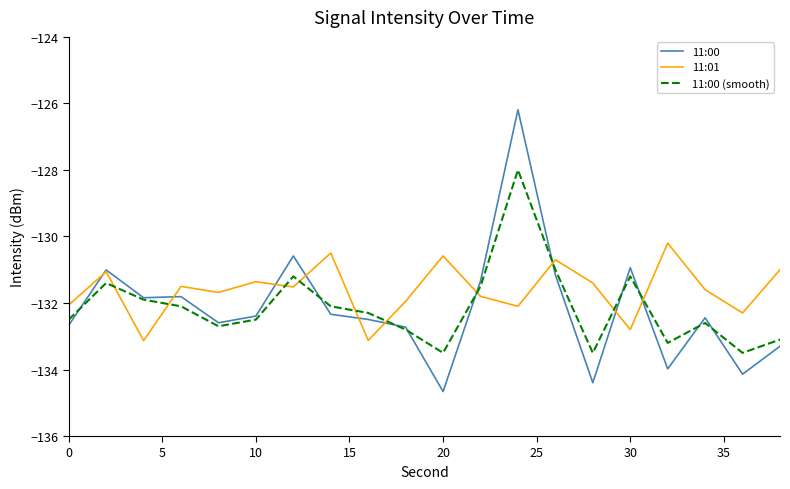

Which series has the largest total across all categories?

11:01